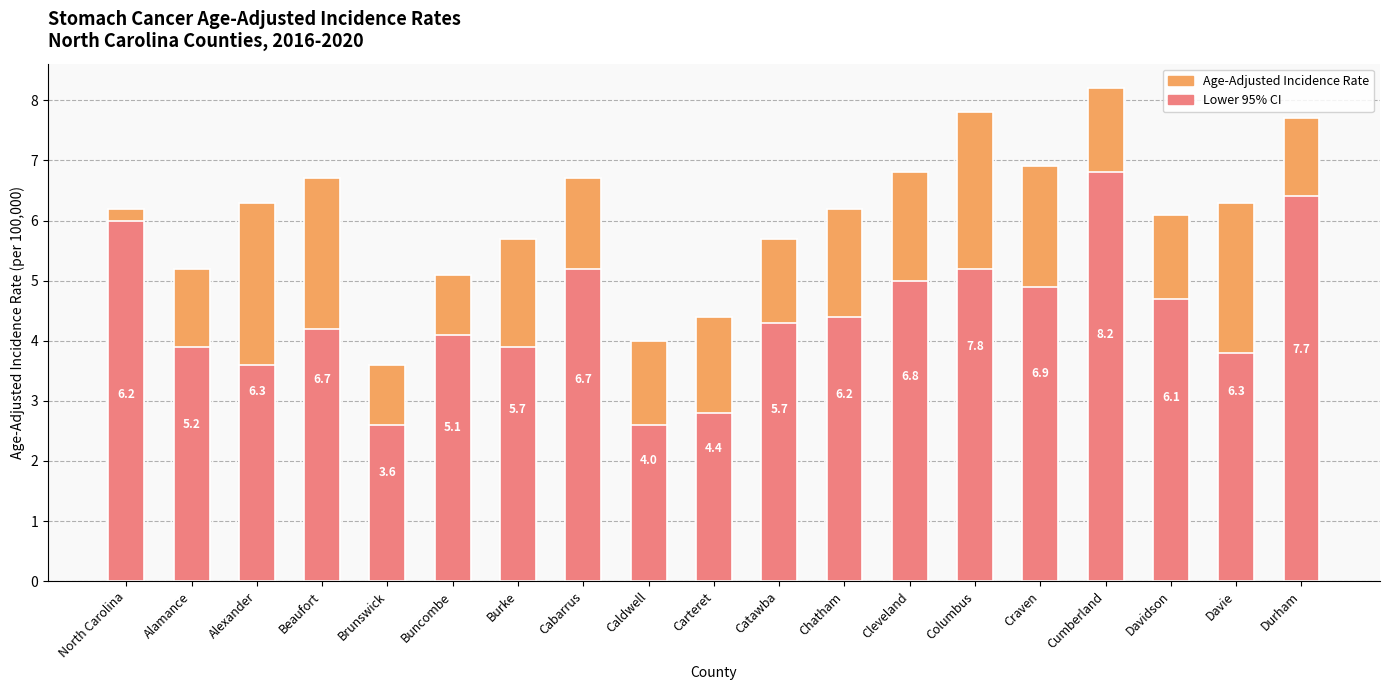

What is the difference between the highest and lowest values at Davidson?

1.4